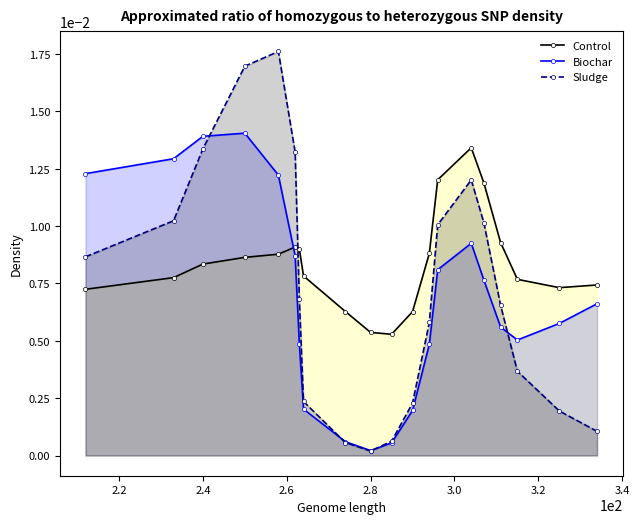

Which series has the largest range (max minus min)?

Sludge